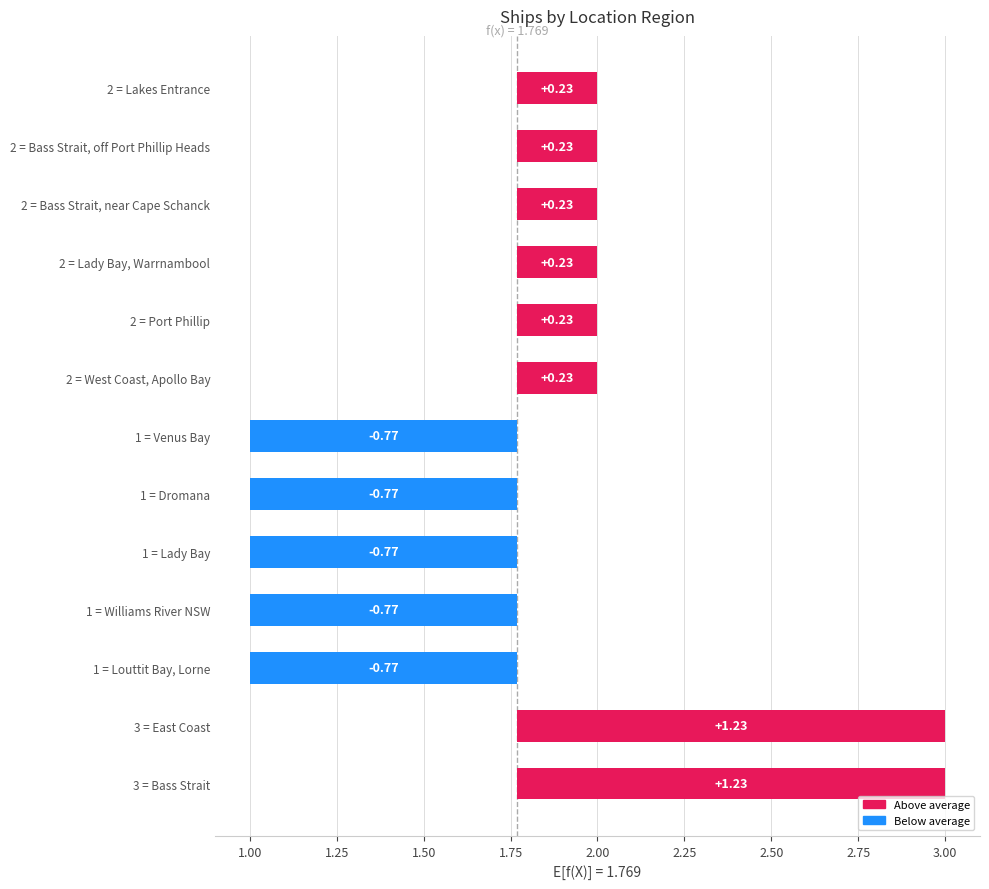

What position from the right is Louttit Bay, Lorne?

5